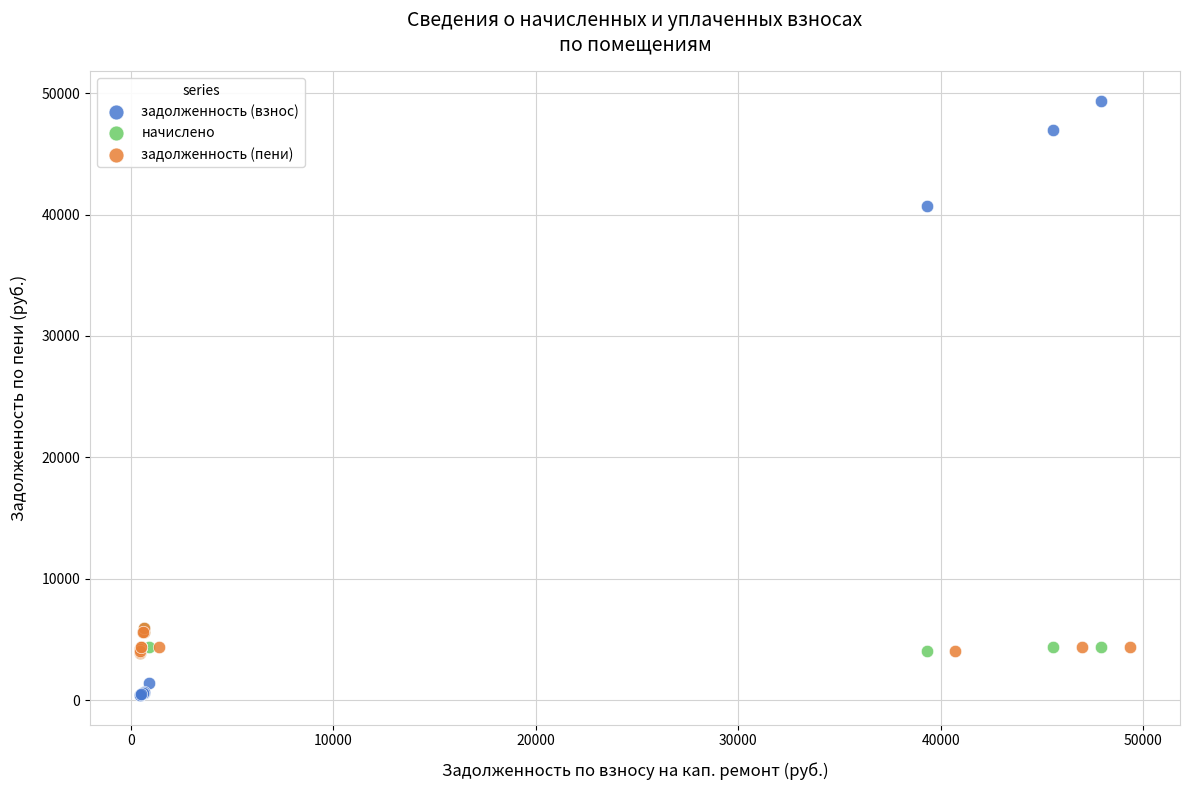

What are all the series names shown in the legend?

задолженность (взнос), начислено, задолженность (пени)